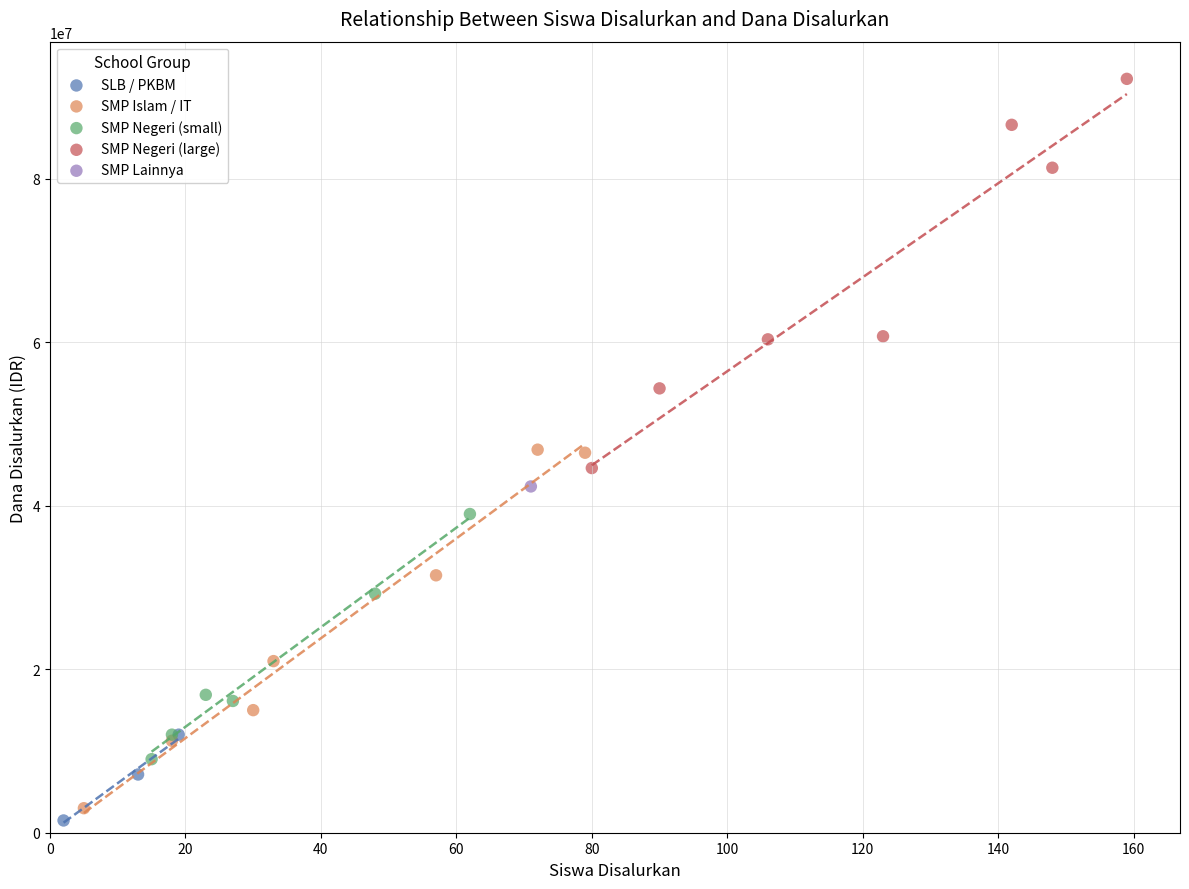

What are all the series names shown in the legend?

SLB / PKBM, SMP Islam / IT, SMP Negeri (small), SMP Negeri (large), SMP Lainnya